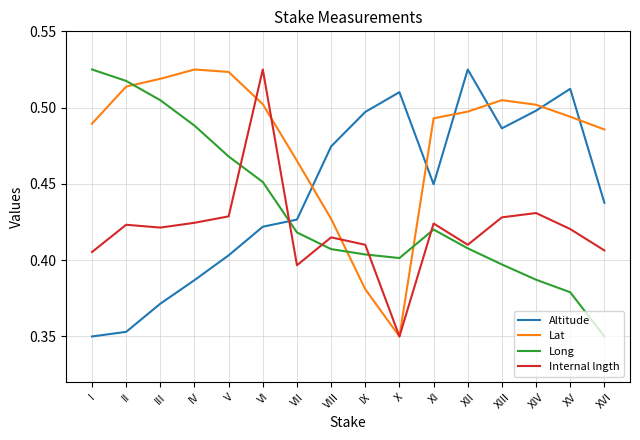

At which label does Lat reach its minimum?

X